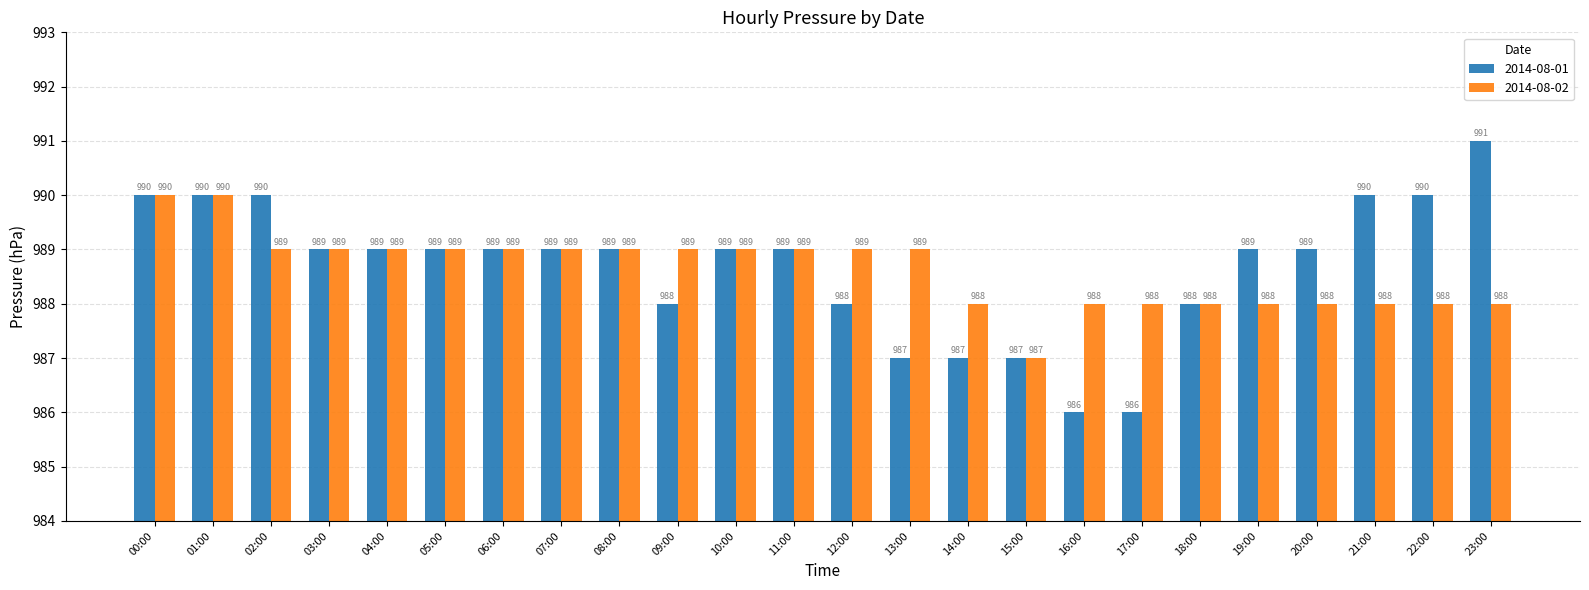

What is the sum of all 2014-08-02 values?

23727